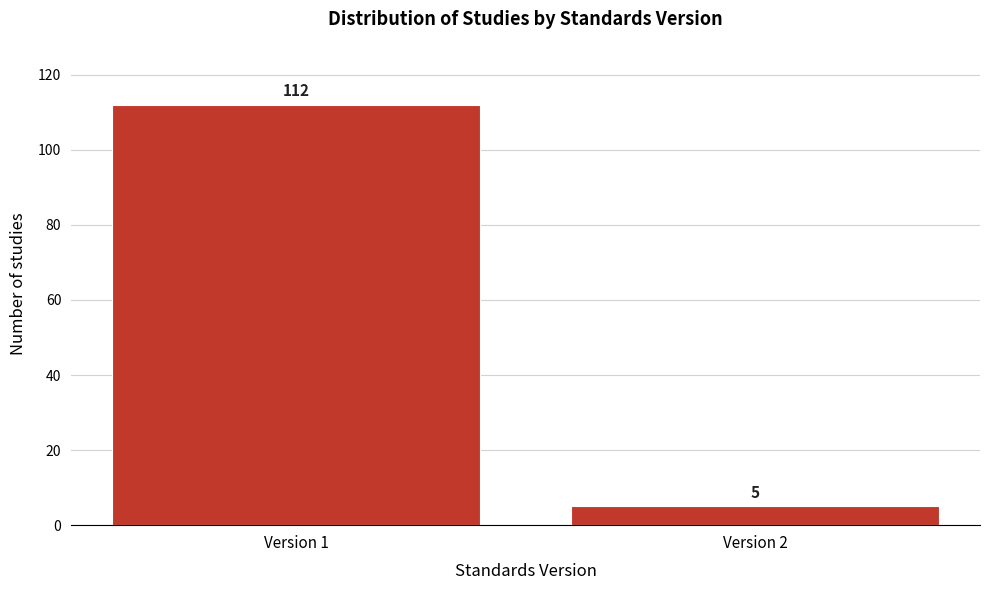

Reading left to right, what are all the values shown in this chart?

112	5